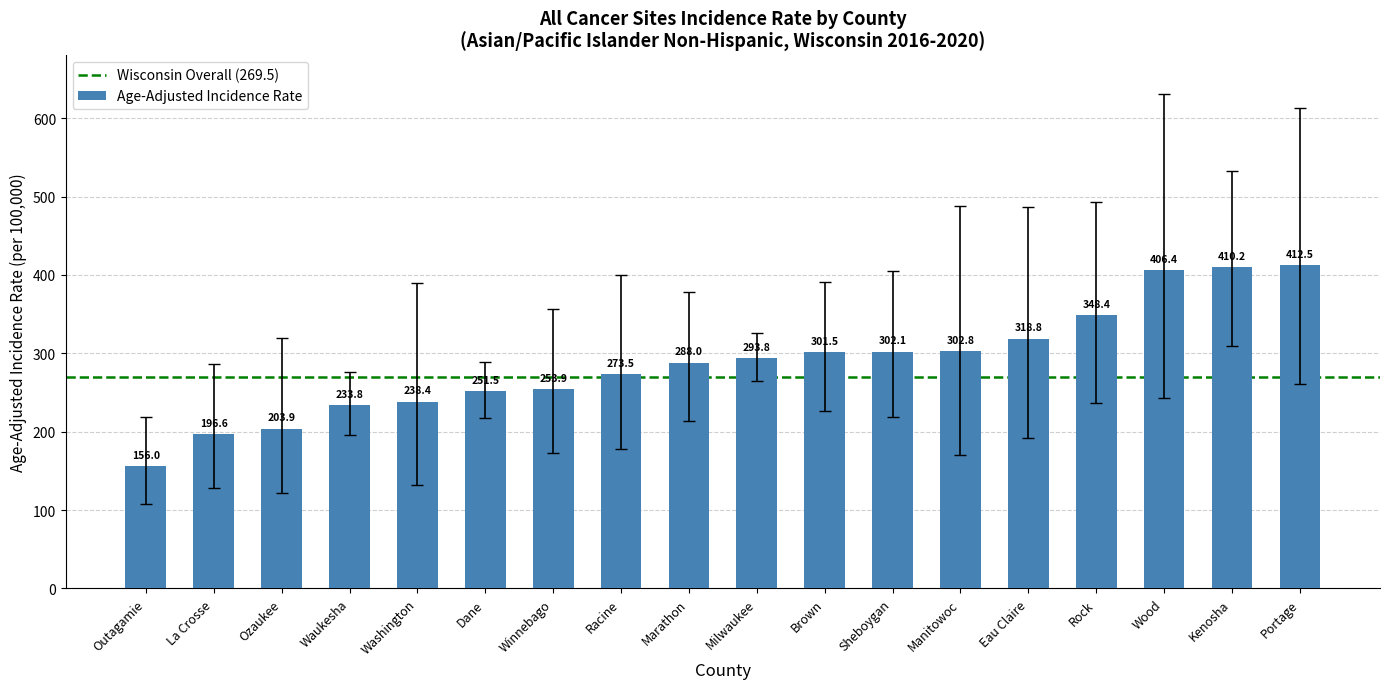

What is the difference between the maximum and minimum values?

256.5